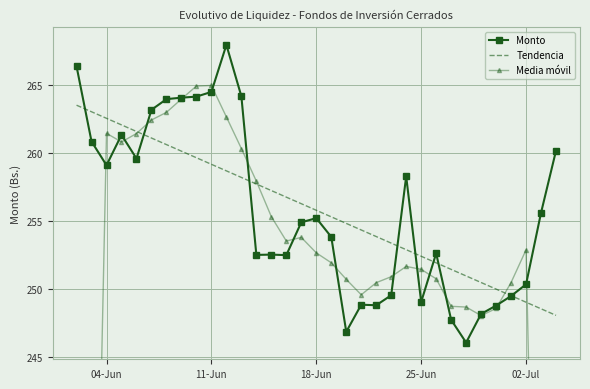

How many data points in Monto are less than 254?

16